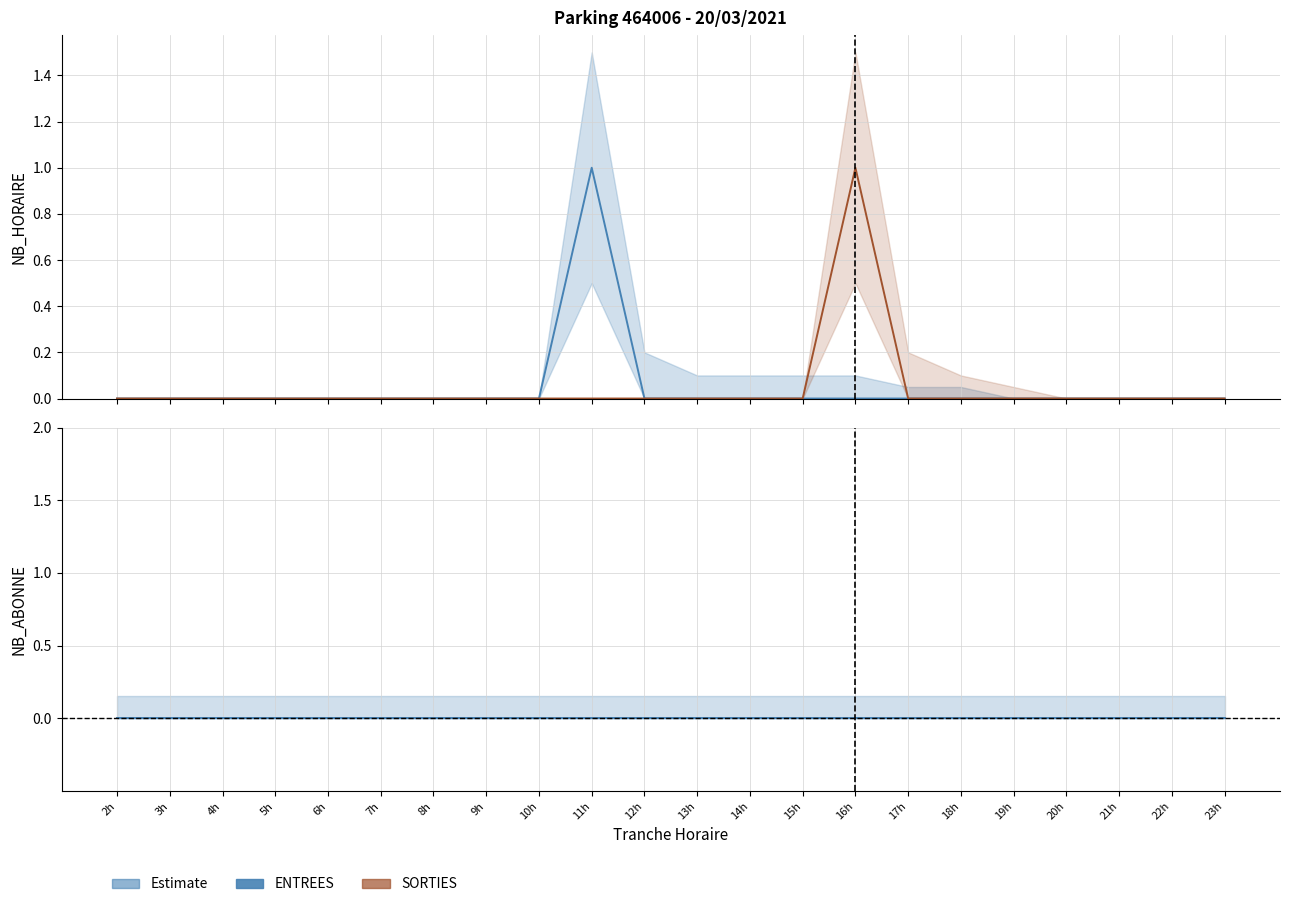

At which label does ENTREES reach its minimum?

2h